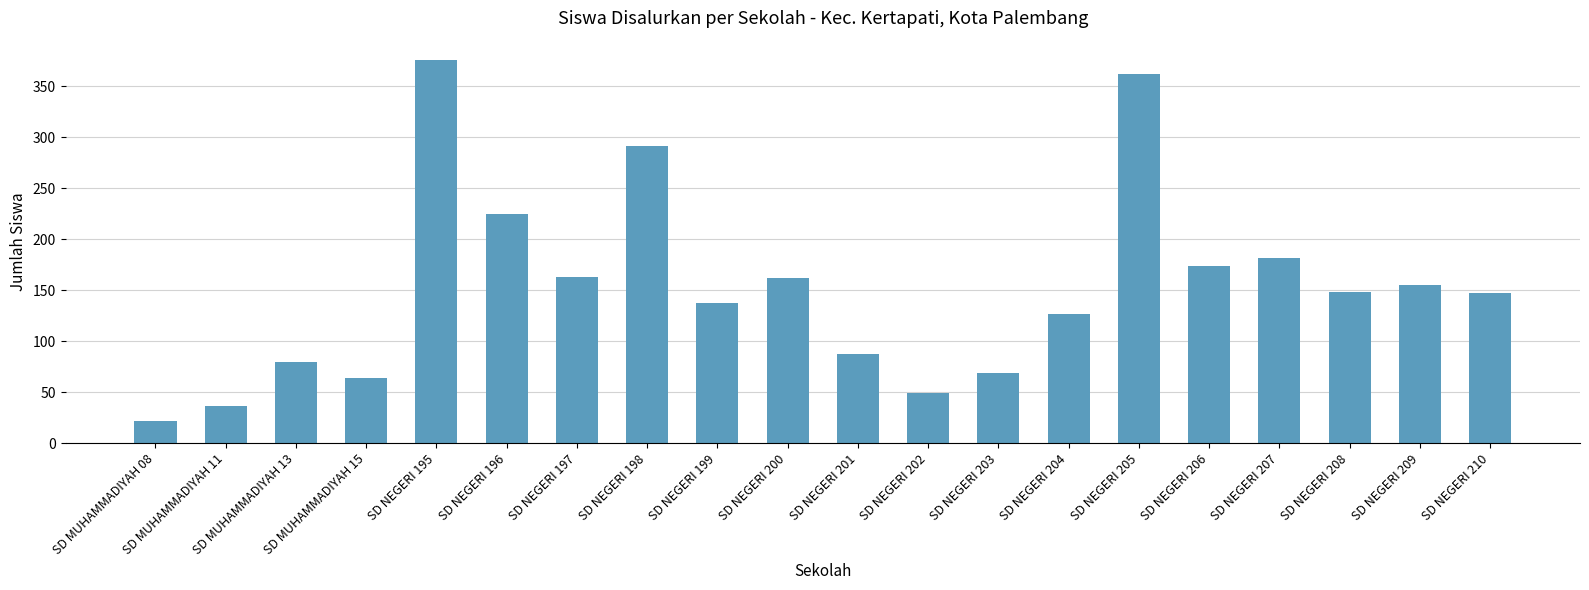

What position from the right is SD NEGERI 199?

12